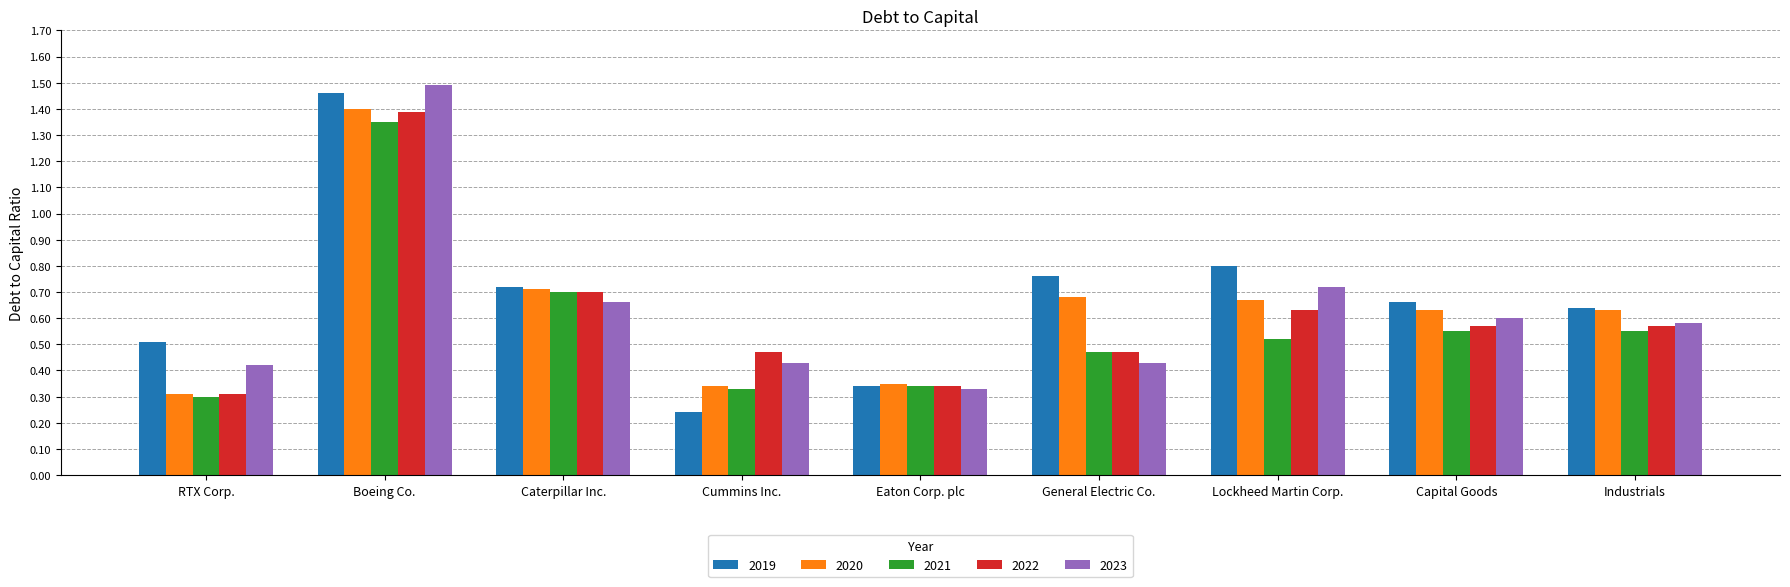

At which label does 2021 reach its minimum?

RTX Corp.